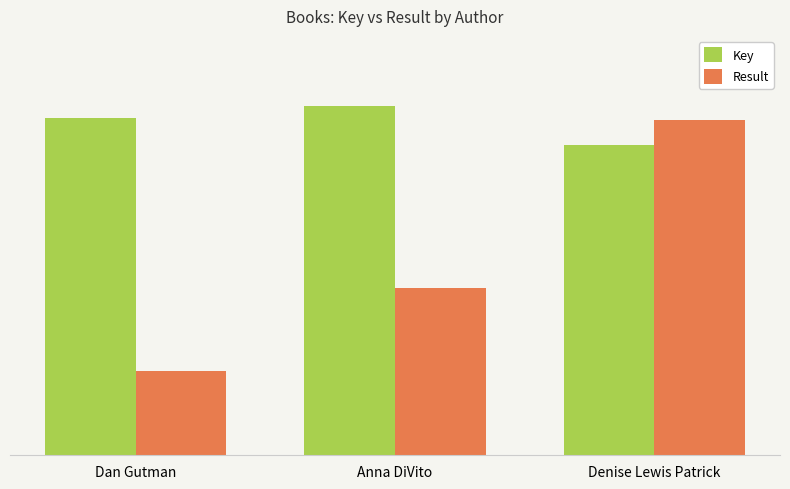

Does the chart contain stacked bars?

No